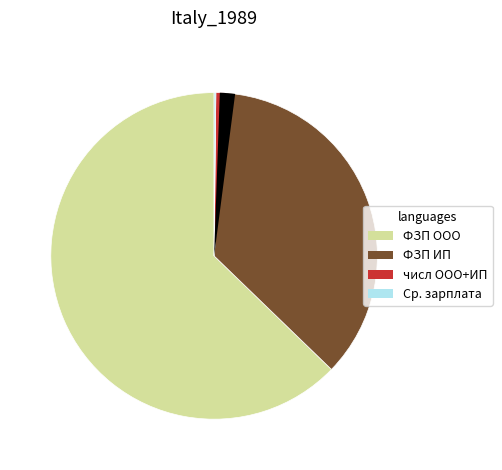

Does any single category account for the majority?

Yes